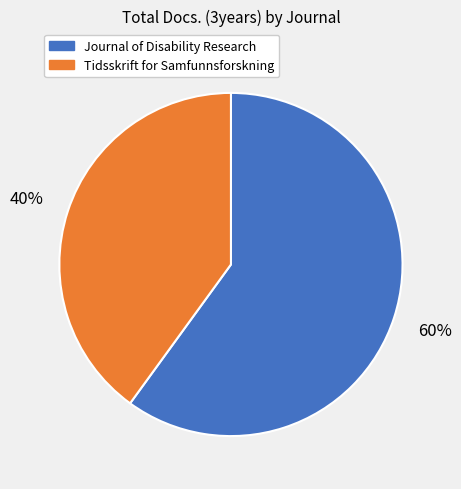

Does any single category account for the majority?

Yes